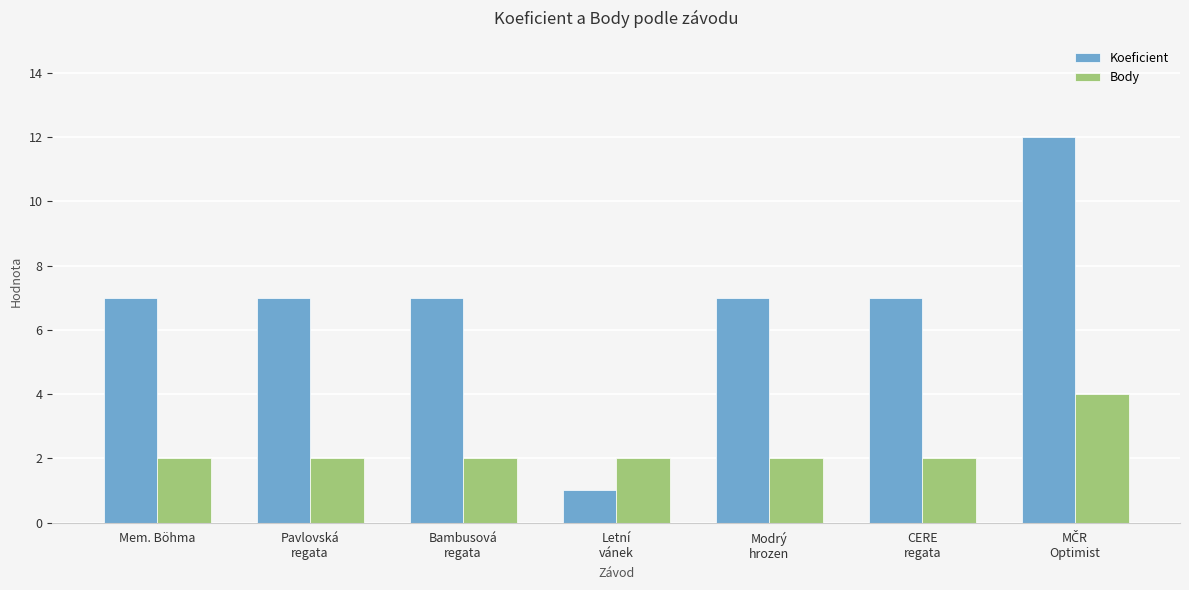

What is the total value across all series at Bambusová
regata?

9